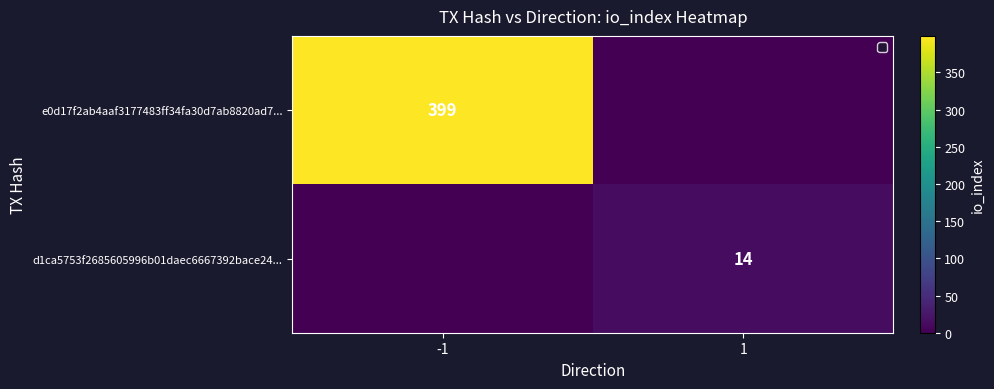

Is it true that e0d17f2ab4aaf3177483ff34fa30d7ab8820ad7... equals 149 at -1?

False